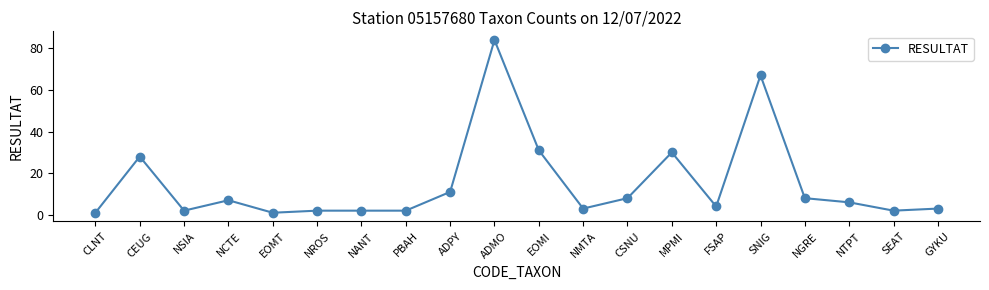

At which category does the data reach its first local peak?

CEUG